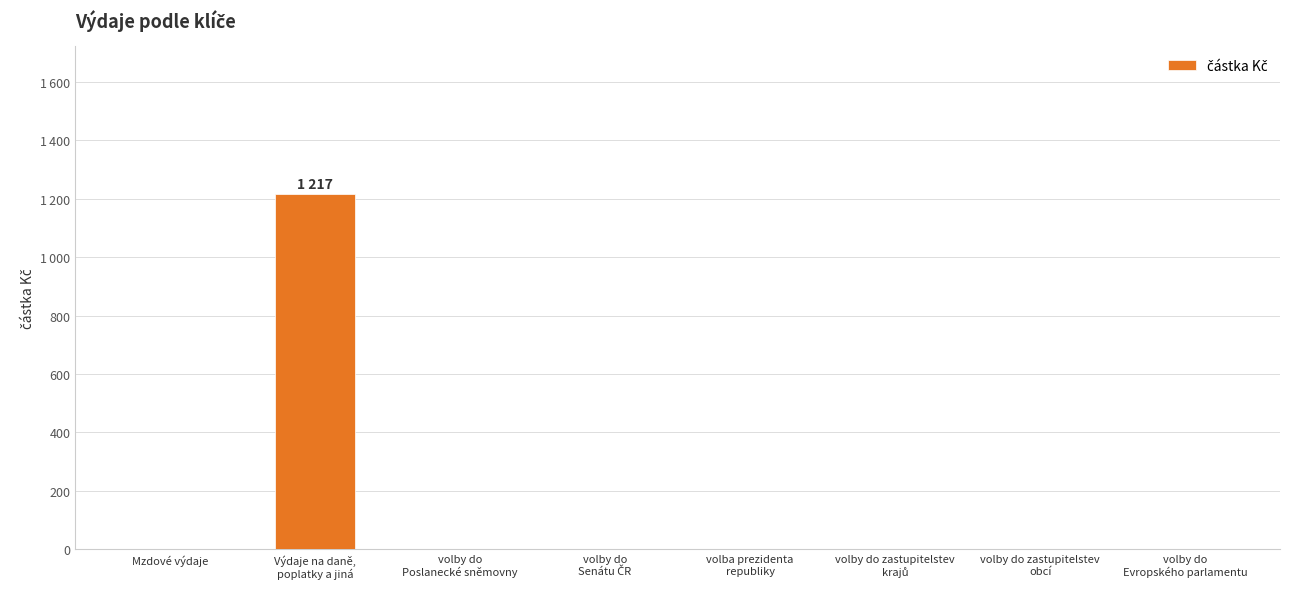

List the labels in order of value, largest first.

Výdaje na daně,
poplatky a jiná, Mzdové výdaje, volby do
Poslanecké sněmovny, volby do
Senátu ČR, volba prezidenta
republiky, volby do zastupitelstev
krajů, volby do zastupitelstev
obcí, volby do
Evropského parlamentu